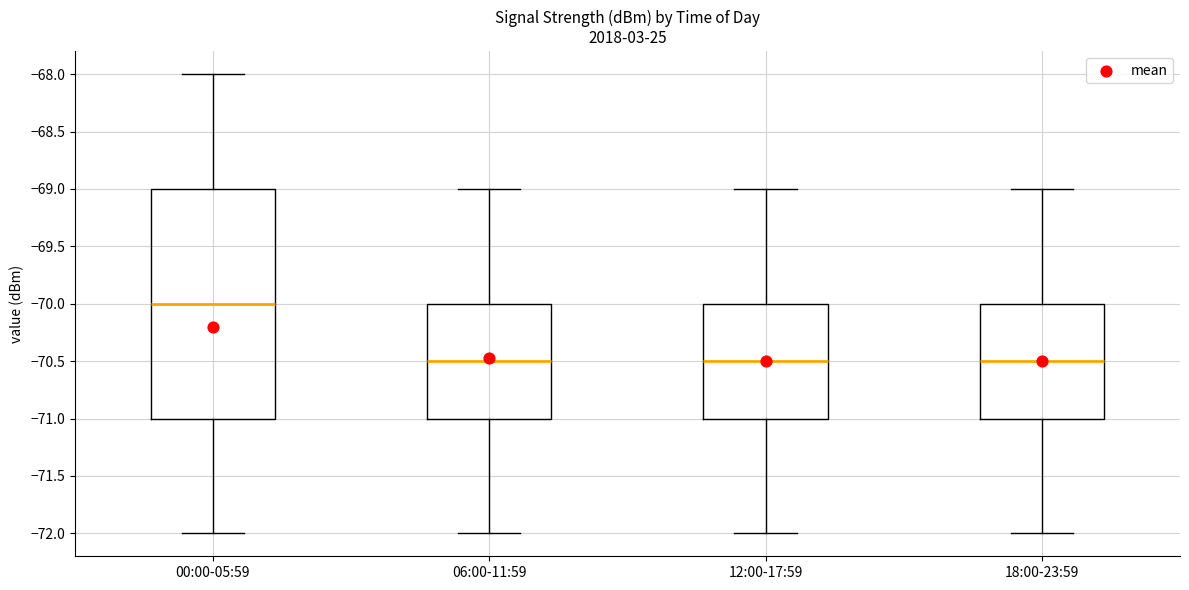

Where is the lower edge of the box for 12:00-17:59 on the y-axis? The values are not printed on the chart, so give them approximately, as read against the axis.

-71.0